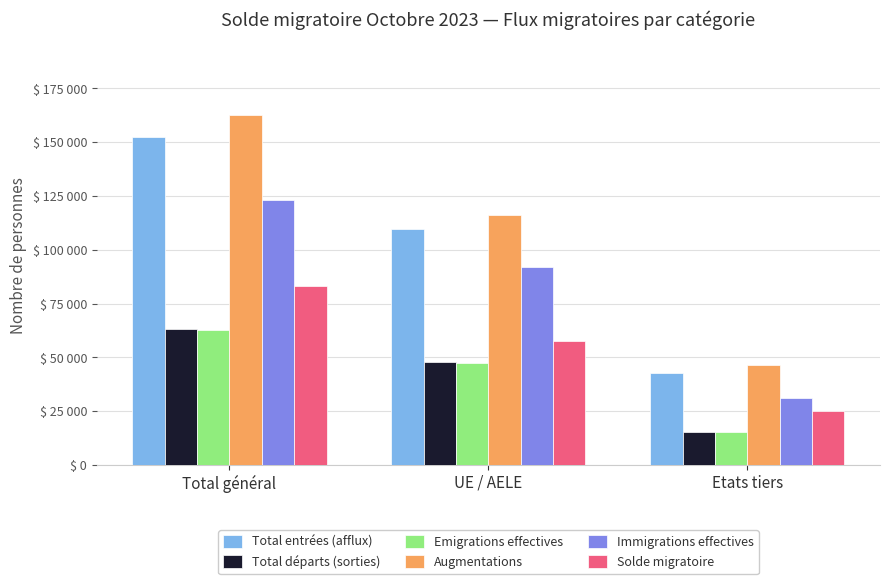

Reading left to right, what are all the values shown in this chart?

Total entrées (afflux): Total général=152518	UE / AELE=109853	Etats tiers=42665
Total départs (sorties): Total général=63228	UE / AELE=47785	Etats tiers=15443
Emigrations effectives: Total général=62943	UE / AELE=47562	Etats tiers=15381
Augmentations: Total général=162683	UE / AELE=116263	Etats tiers=46420
Immigrations effectives: Total général=123225	UE / AELE=91987	Etats tiers=31238
Solde migratoire: Total général=82999	UE / AELE=57647	Etats tiers=25352